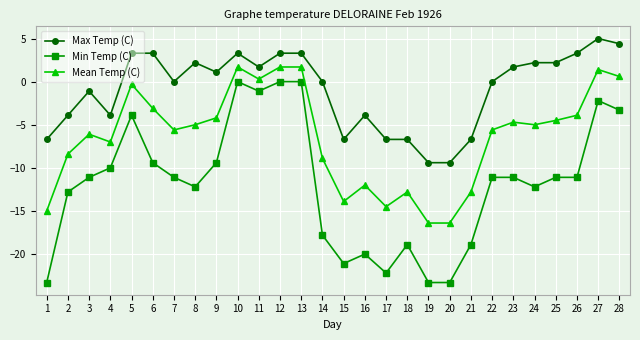

What is the total value across all series at 18?

-38.4